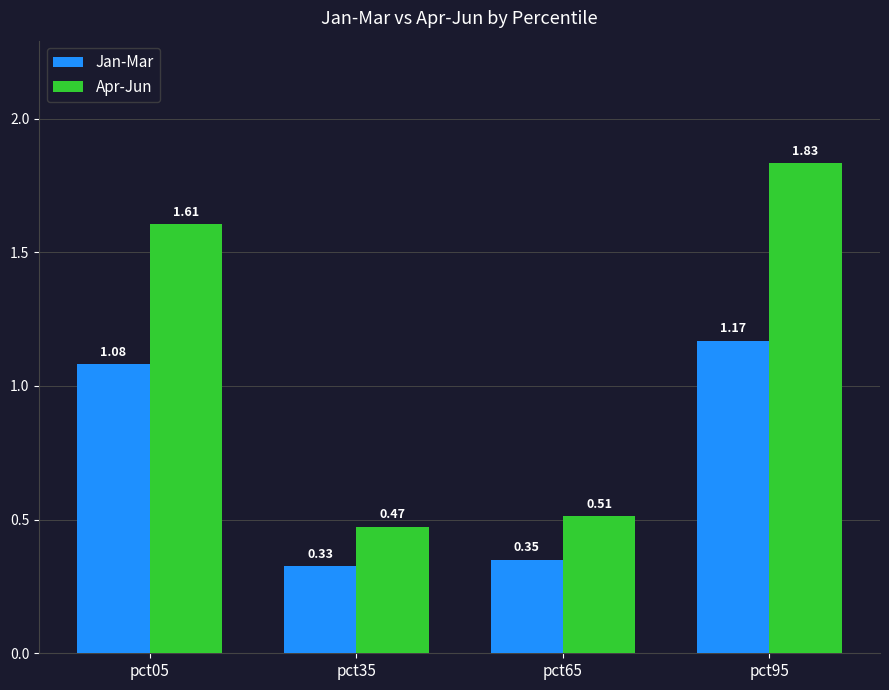

What is the average value of the Jan-Mar series?

0.7